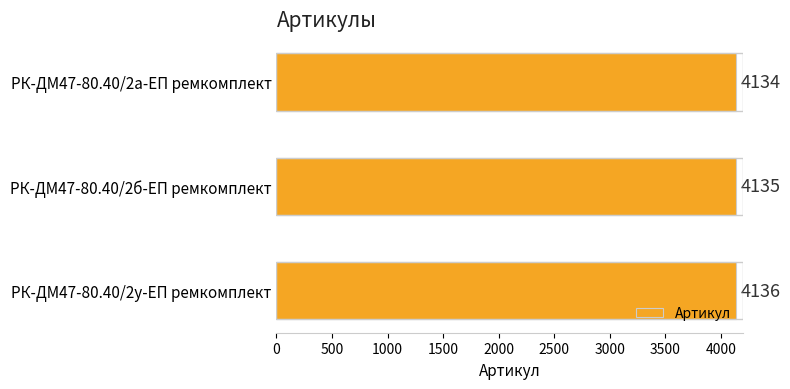

Does the chart contain stacked bars?

No